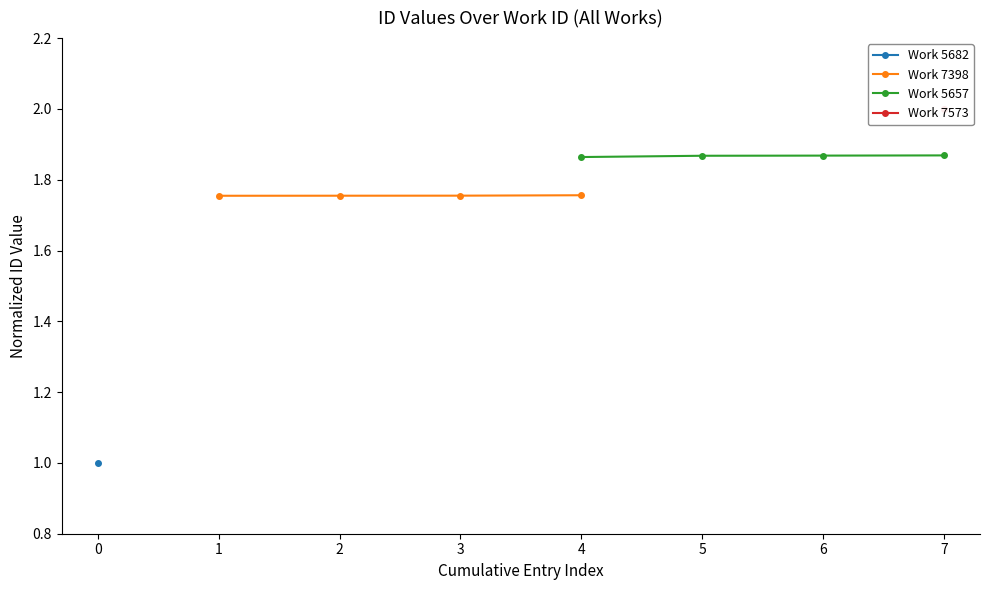

How many Work 5657 values are between 1 and 2?

4